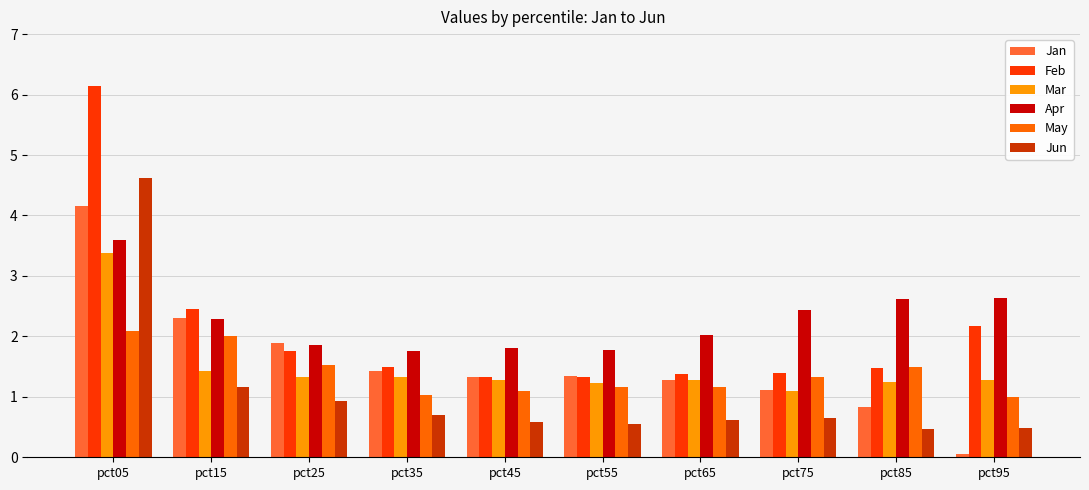

What is the difference between the maximum and minimum values in the Jun series?

4.1